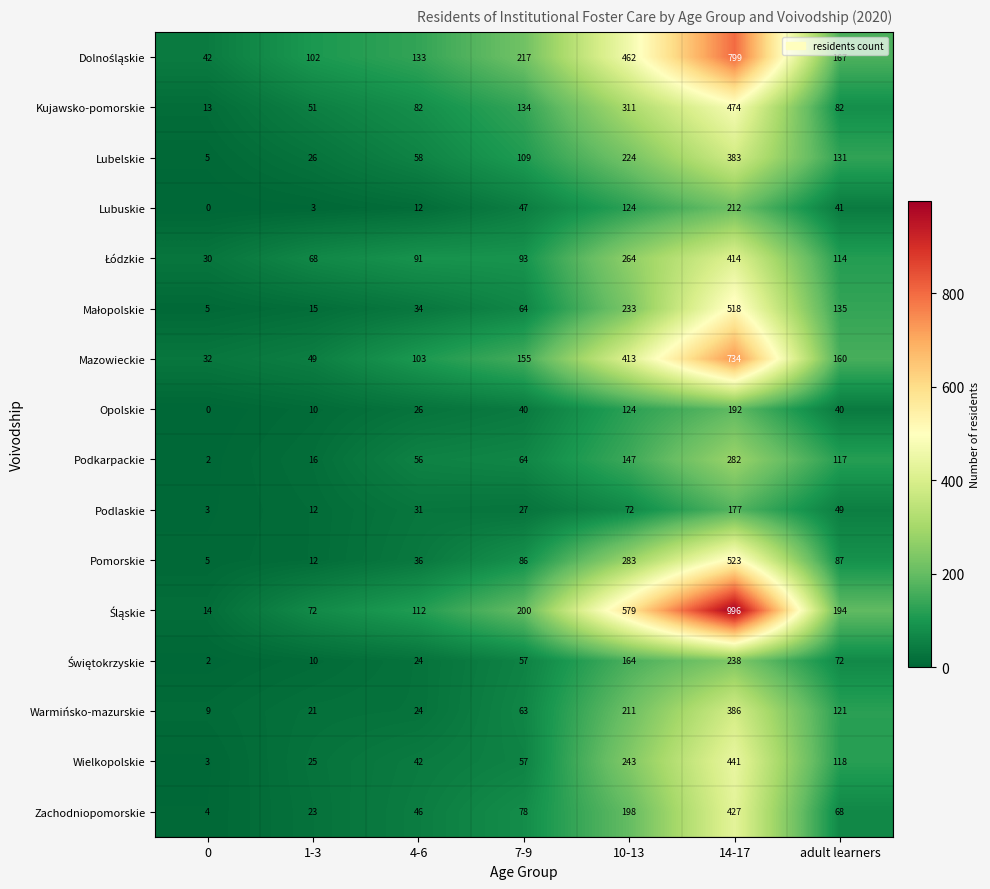

What is the difference between the Mazowieckie values at 0 and 14-17?

702